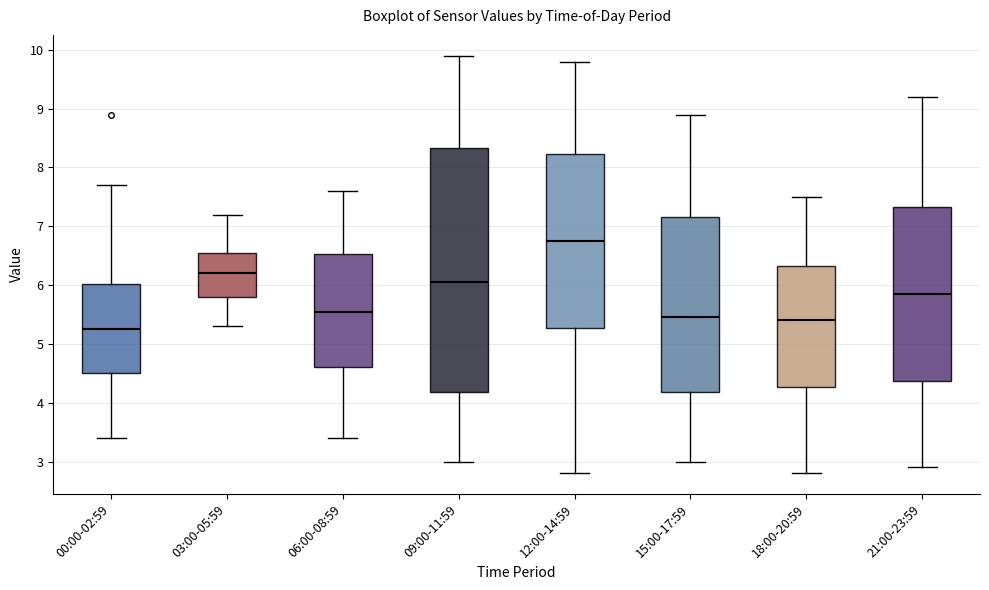

Reading left to right, read every box against the y-axis: the position of its median line, the range the box covers, and the ends of its whiskers. The values are not printed on the chart, so give them approximately, as read against the axis.

00:00-02:59: median 5.3, box 4.5 to 6.0, whiskers 3.4 to 7.7
03:00-05:59: median 6.2, box 5.8 to 6.6, whiskers 5.3 to 7.2
06:00-08:59: median 5.6, box 4.6 to 6.5, whiskers 3.4 to 7.6
09:00-11:59: median 6.1, box 4.2 to 8.3, whiskers 3.0 to 9.9
12:00-14:59: median 6.8, box 5.3 to 8.2, whiskers 2.8 to 9.8
15:00-17:59: median 5.5, box 4.2 to 7.2, whiskers 3.0 to 8.9
18:00-20:59: median 5.4, box 4.3 to 6.3, whiskers 2.8 to 7.5
21:00-23:59: median 5.9, box 4.4 to 7.3, whiskers 2.9 to 9.2